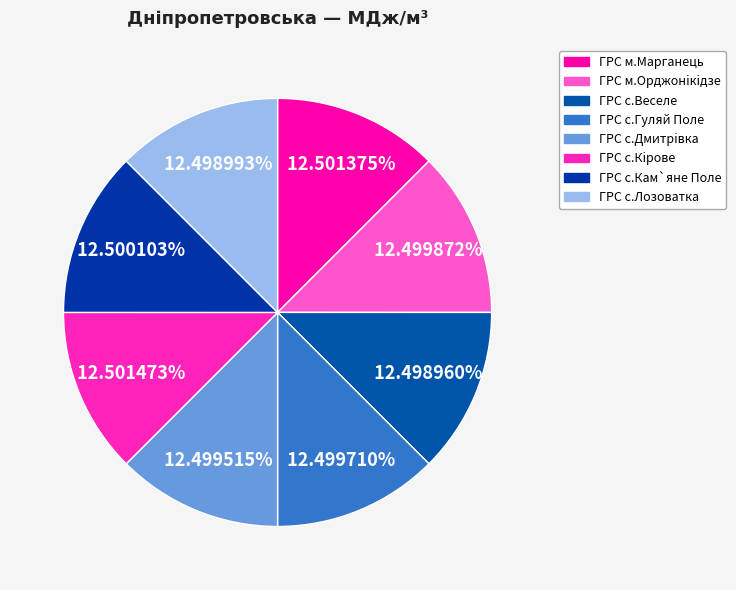

Combined, do ГРС с.Кiрове and ГРС м.Марганець account for over 50%?

No